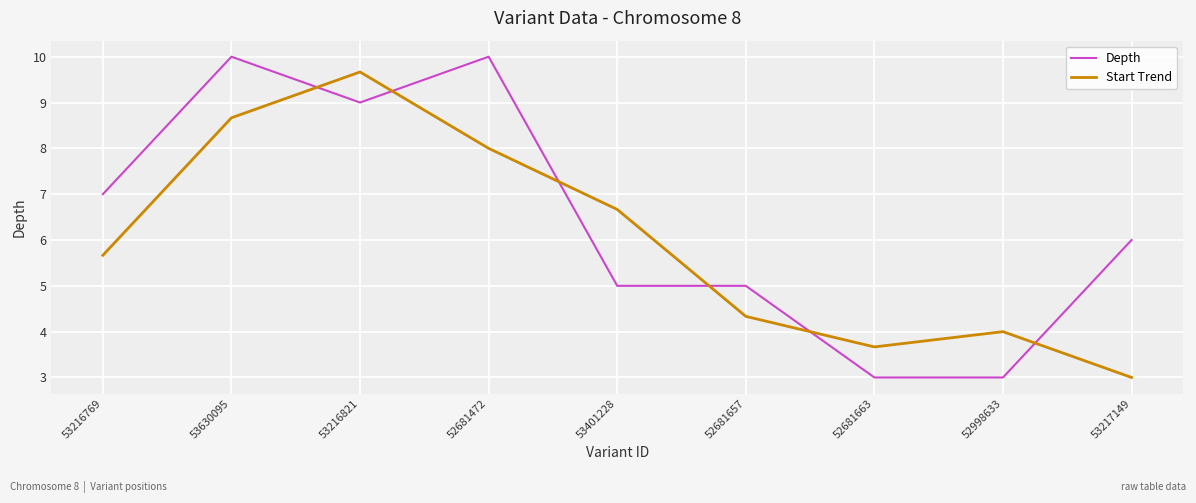

What is the smallest value displayed?

3.0